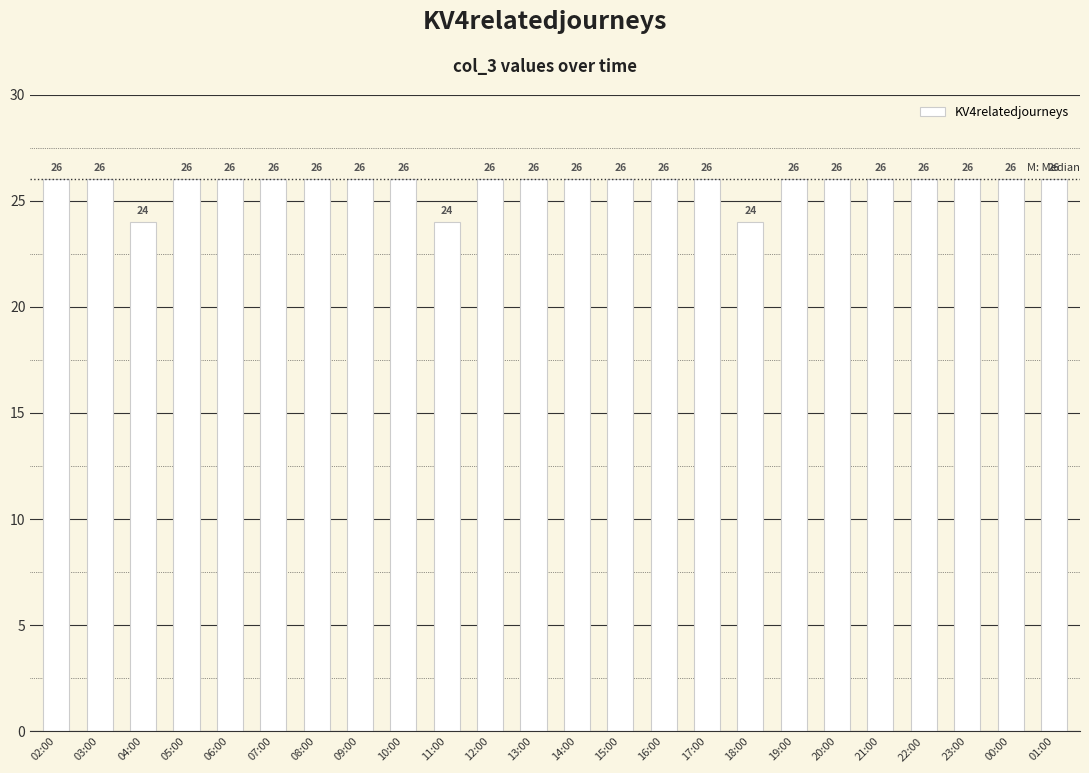

How many values are between 26 and 27?

21